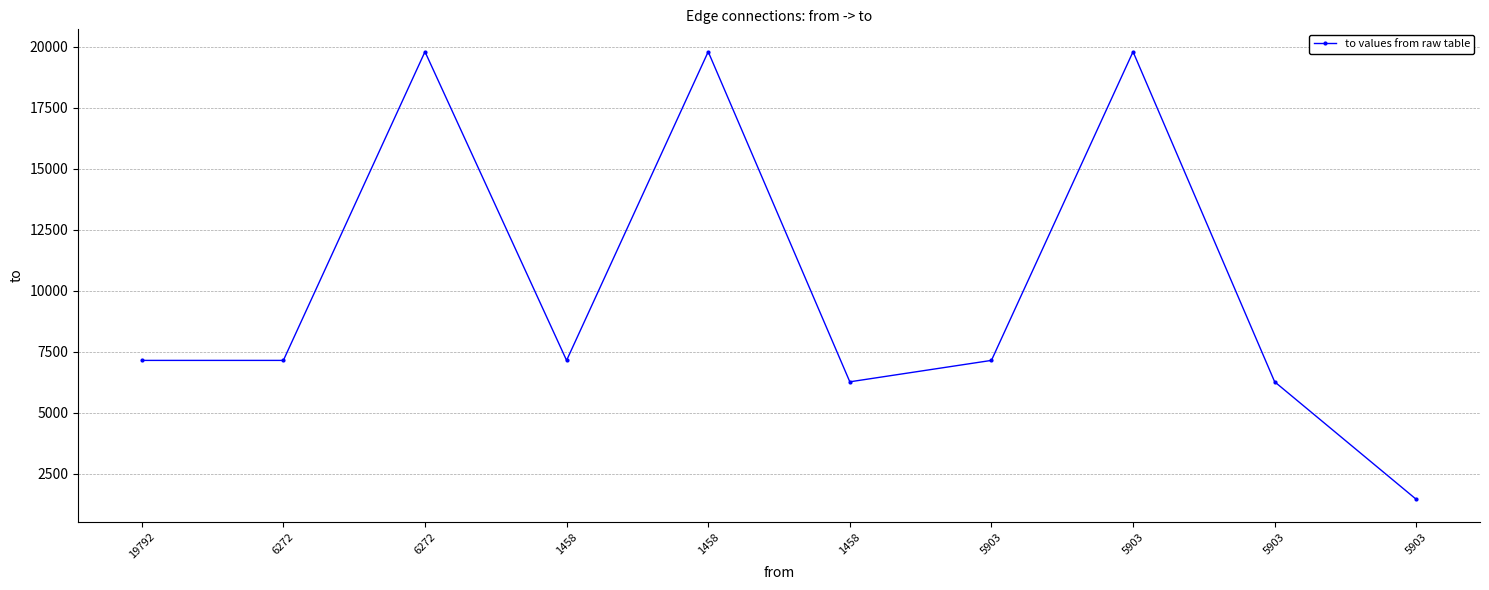

How many data points are less than 7149?

3